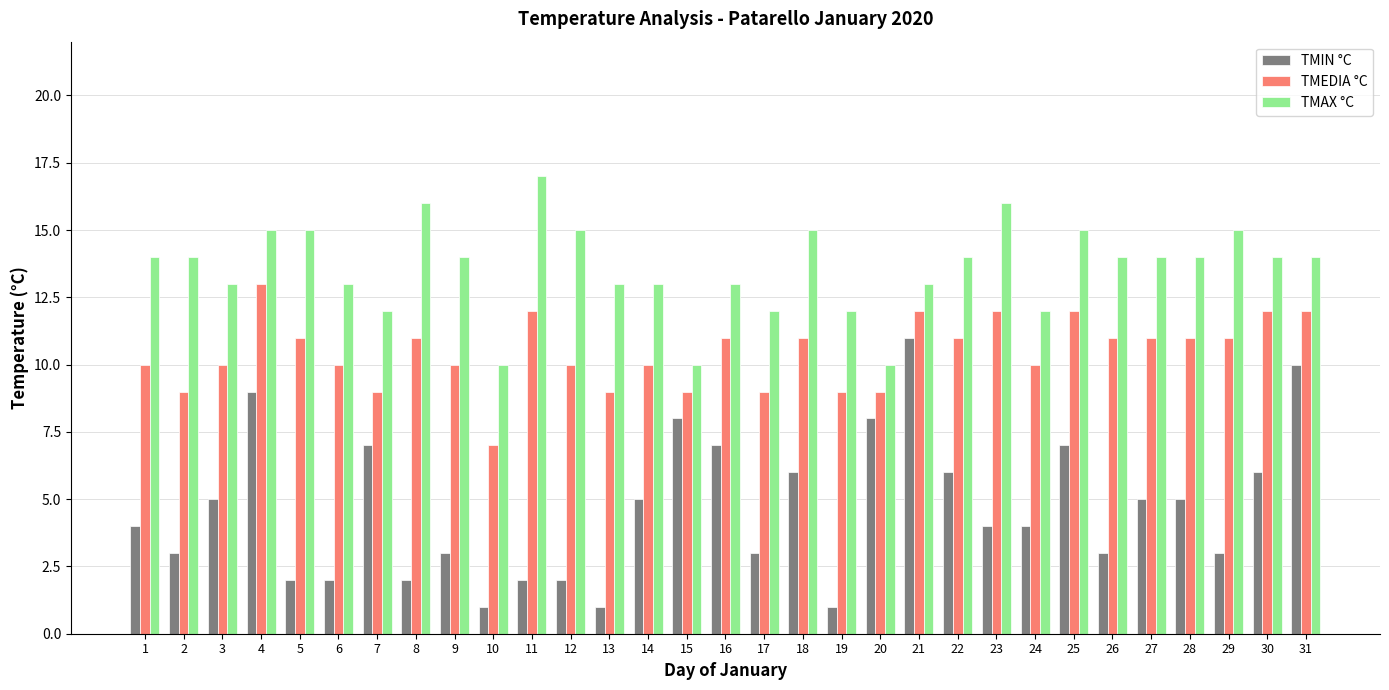

Is it true that TMEDIA °C equals 3 at 17?

False